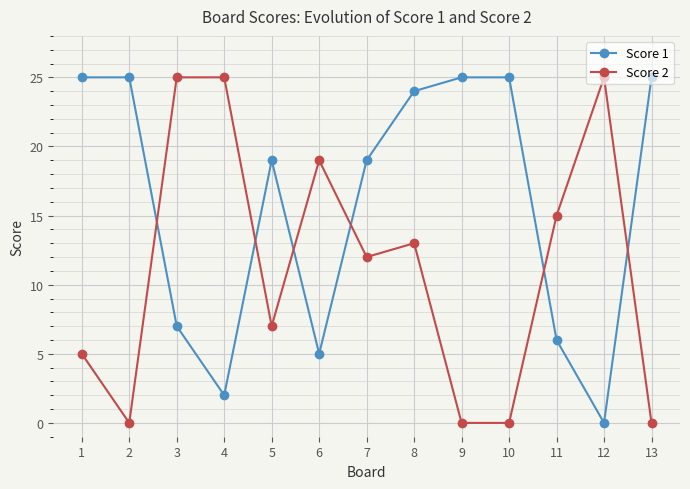

Reading left to right, list all the values displayed in this chart.

Score 1: 1=25	2=25	3=7	4=2	5=19	6=5	7=19	8=24	9=25	10=25	11=6	12=0	13=25
Score 2: 1=5	2=0	3=25	4=25	5=7	6=19	7=12	8=13	9=0	10=0	11=15	12=25	13=0